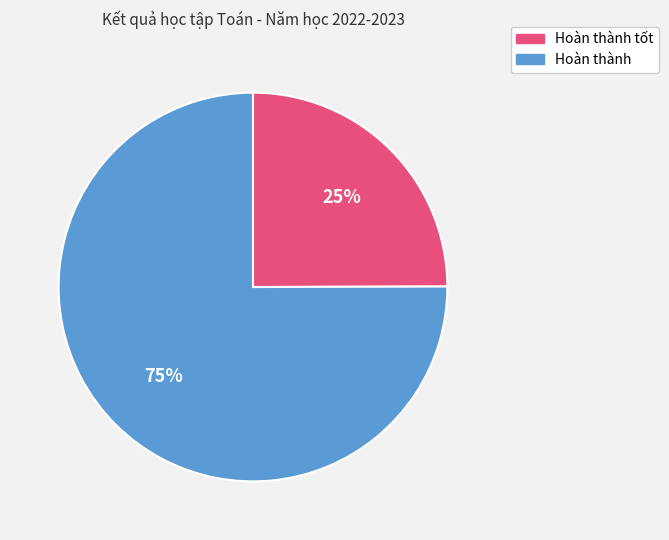

Rank the categories by value from lowest to highest.

Hoàn thành tốt, Hoàn thành